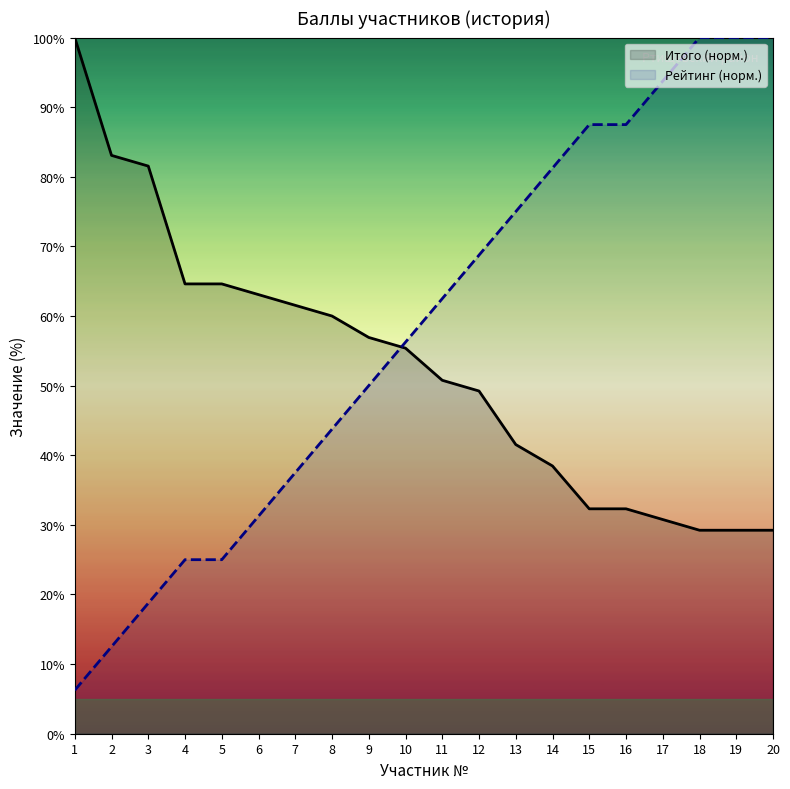

Between which two adjacent categories do Итого and рейтинг first intersect?

9 and 10